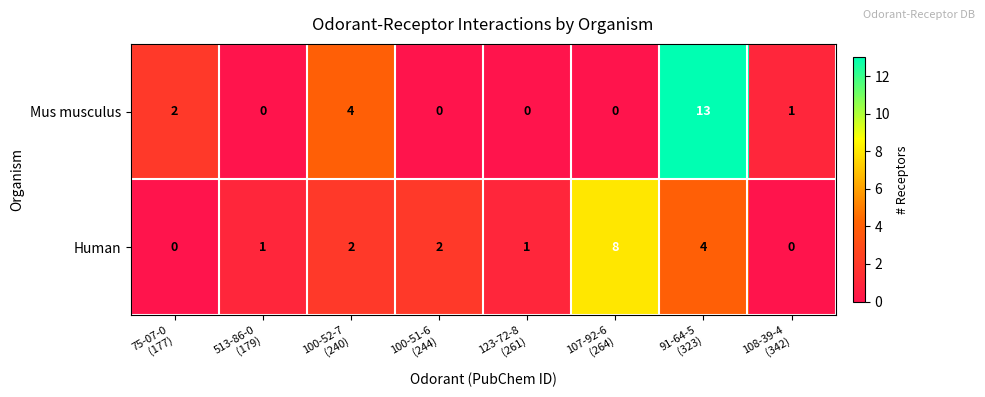

How many Human values are between 1 and 4?

5